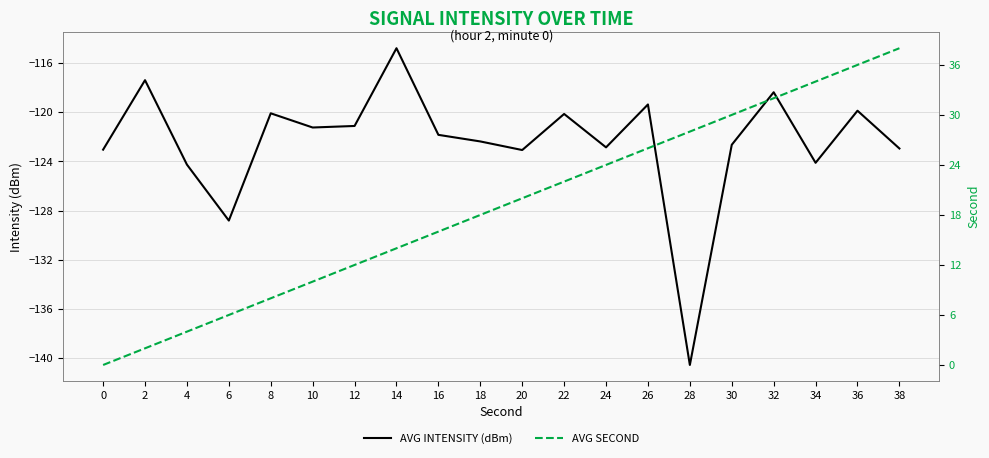

True or false: AVG SECOND and AVG INTENSITY (dBm) intersect in this chart.

False